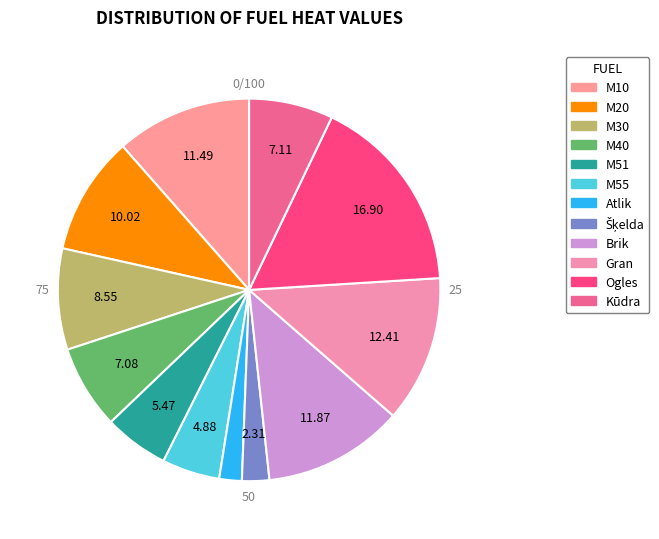

Which slice is the largest?

Ogles